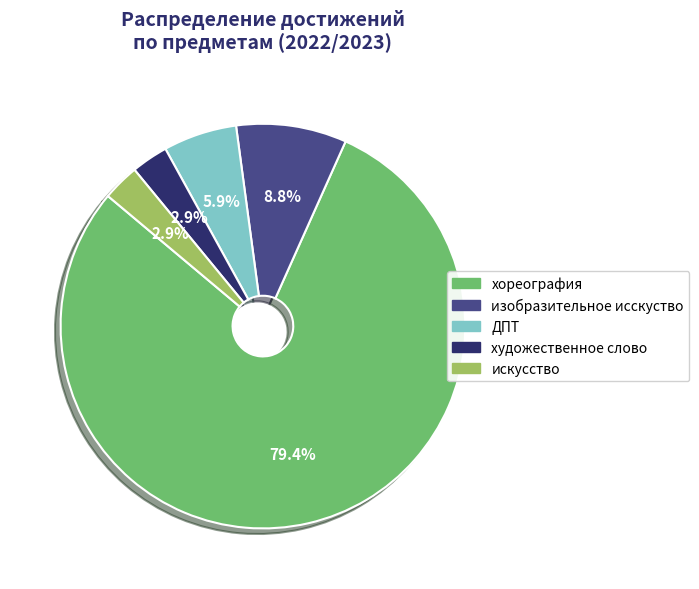

How much of the chart is everything except изобразительное исскуство?

91.2%